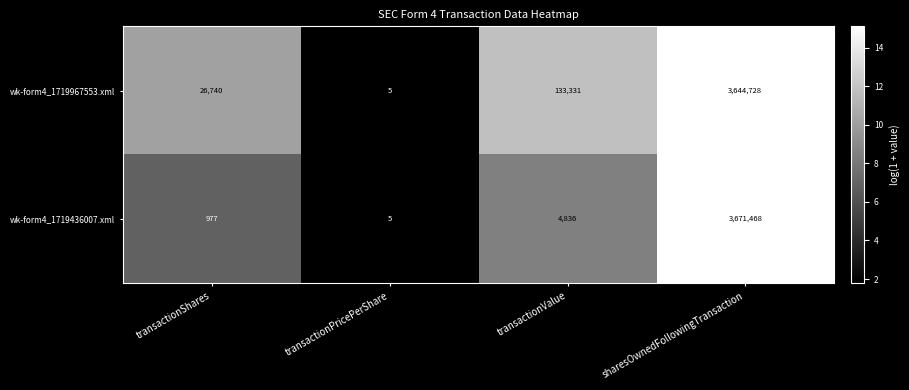

Is it true that wk-form4_1719436007.xml equals 1497 at transactionShares?

False